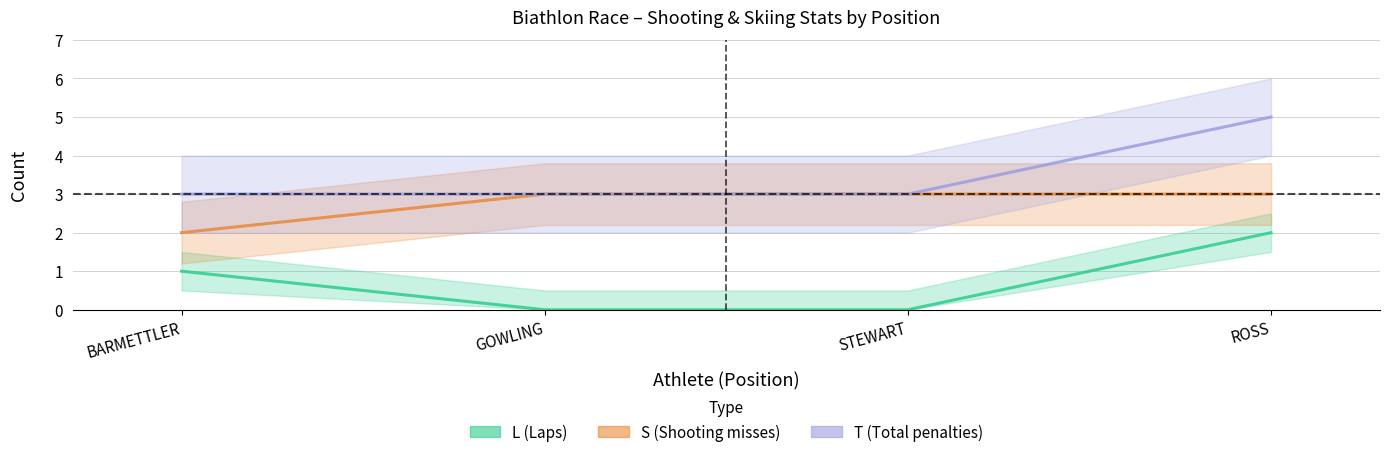

What is the average value of the S series?

3